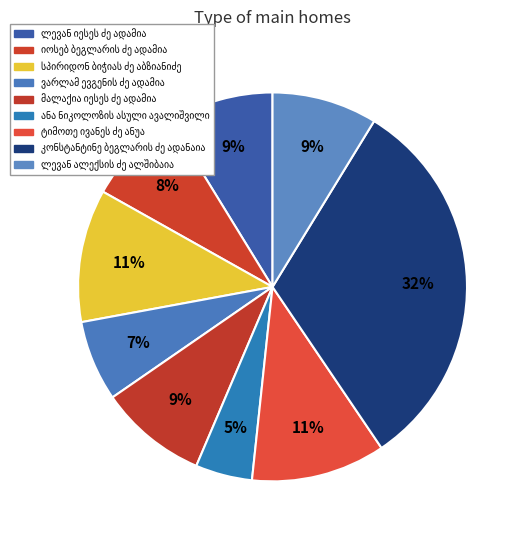

How many segments does this pie chart have?

9